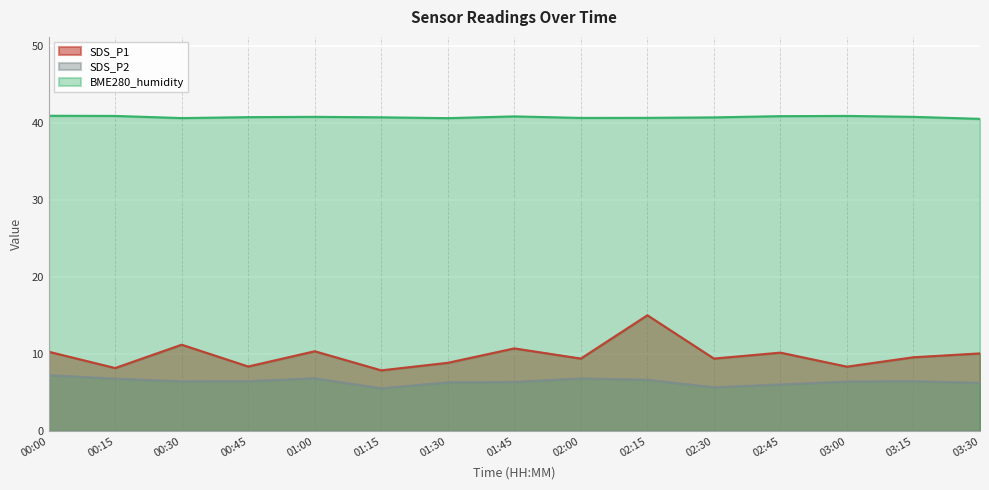

What are all the series names shown in the legend?

SDS_P1, SDS_P2, BME280_humidity